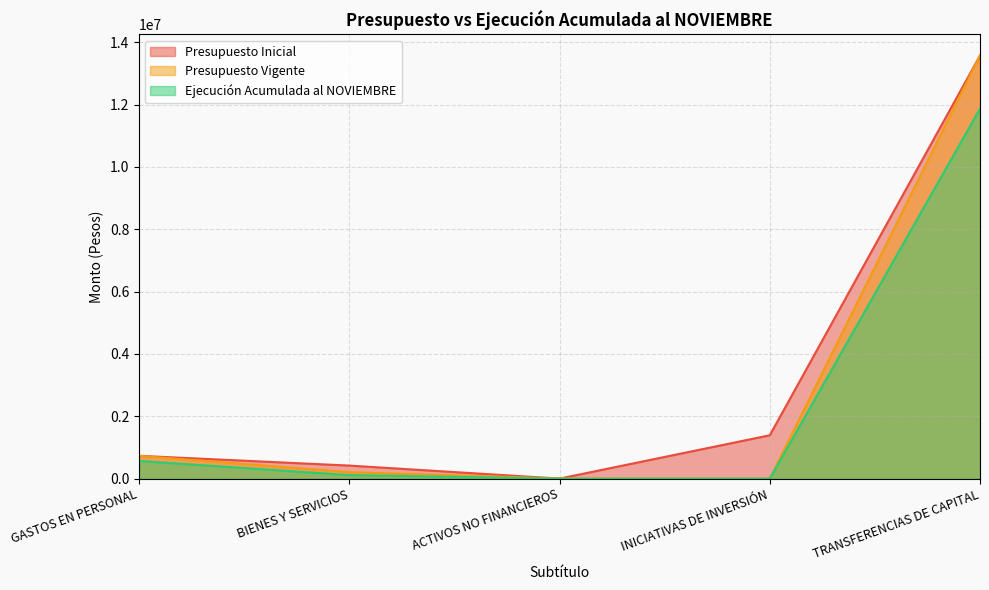

Reading left to right, transcribe all the data shown in this chart.

Presupuesto Inicial: GASTOS EN PERSONAL=732490	BIENES Y SERVICIOS=419289	ACTIVOS NO FINANCIEROS=1927	INICIATIVAS DE INVERSIÓN=1391845	TRANSFERENCIAS DE CAPITAL=13572732
Presupuesto Vigente: GASTOS EN PERSONAL=731079	BIENES Y SERVICIOS=208266	ACTIVOS NO FINANCIEROS=6809	INICIATIVAS DE INVERSIÓN=0	TRANSFERENCIAS DE CAPITAL=13572732
Ejecución Acumulada al NOVIEMBRE: GASTOS EN PERSONAL=567069	BIENES Y SERVICIOS=114573	ACTIVOS NO FINANCIEROS=0	INICIATIVAS DE INVERSIÓN=0	TRANSFERENCIAS DE CAPITAL=11869383